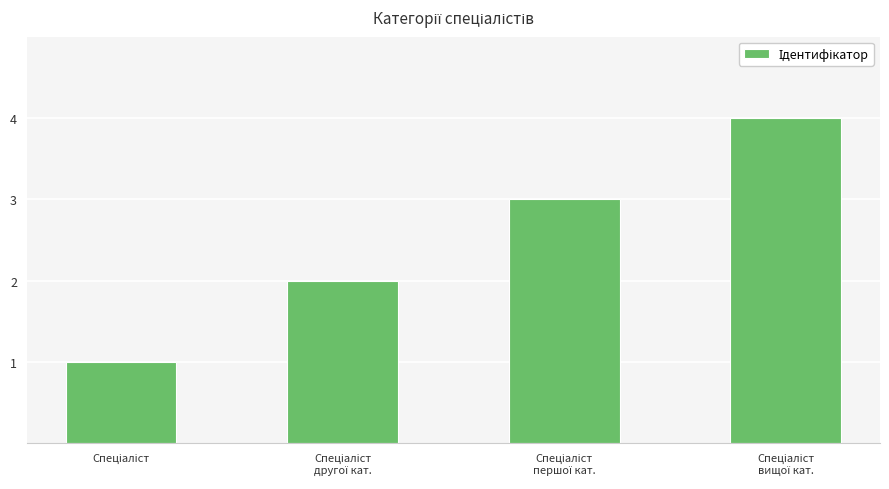

Reading right to left, what are all the values shown in this chart?

4	3	2	1